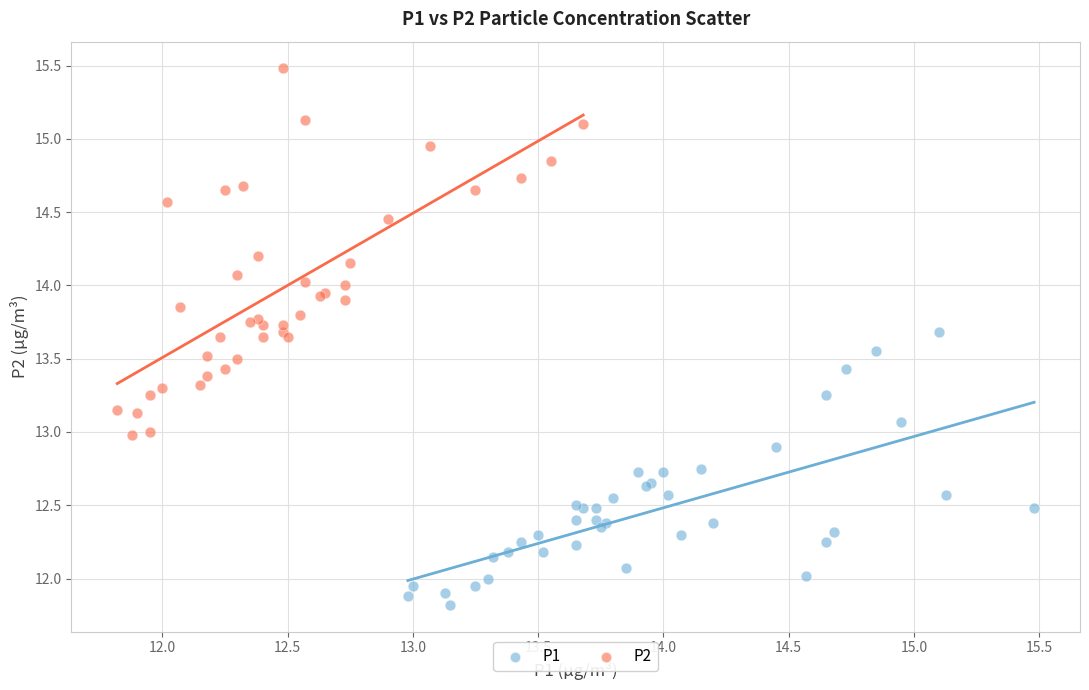

Which series has the widest spread of Y values?

P2